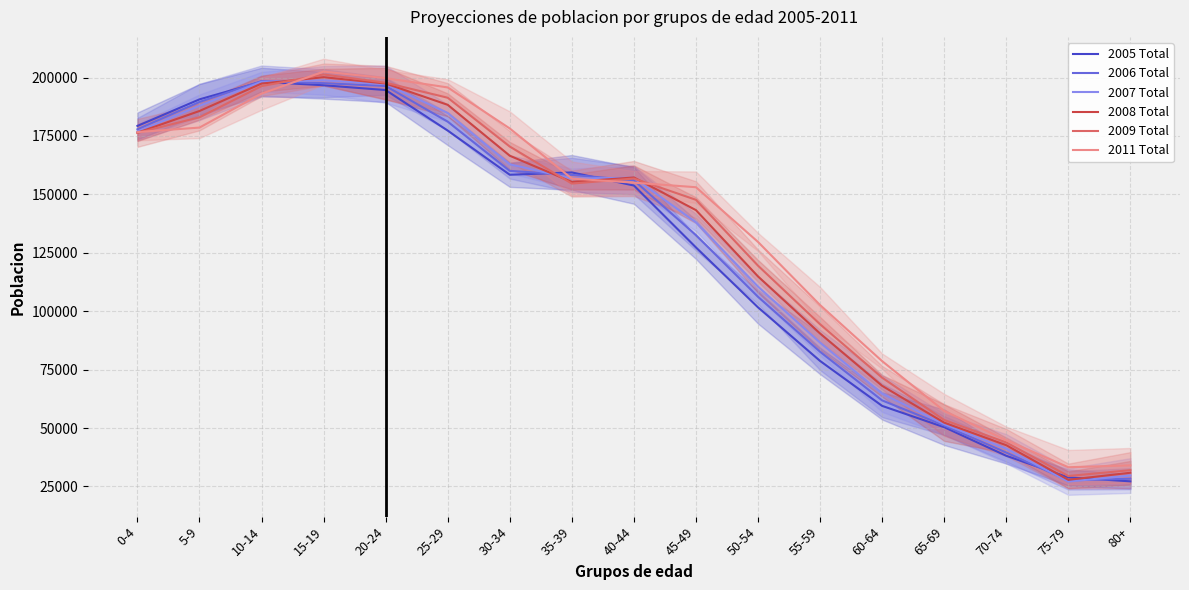

In 2006 Total, how many points are higher than both neighbors (excluding endpoints)?

1